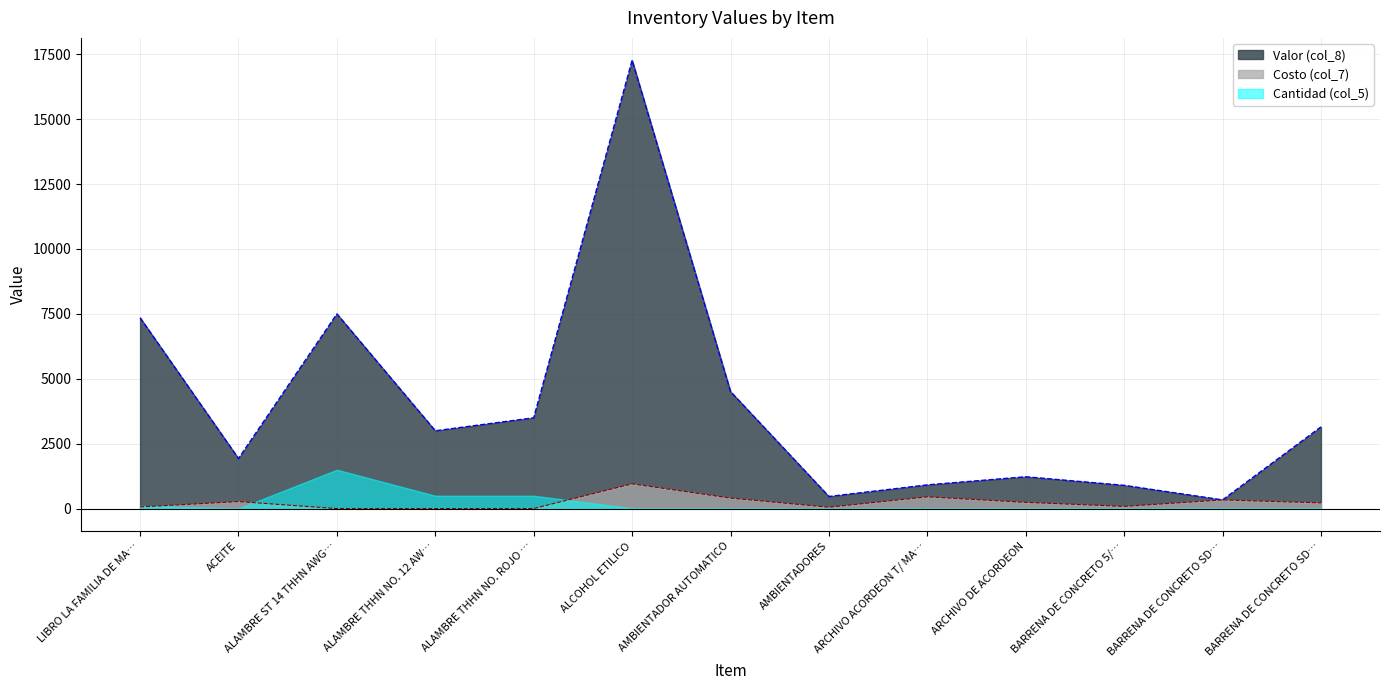

Is the value of Costo (col_7) at ALCOHOL ETILICO greater than the value of Valor (col_8) at LIBRO LA FAMILIA DE MA…?

No